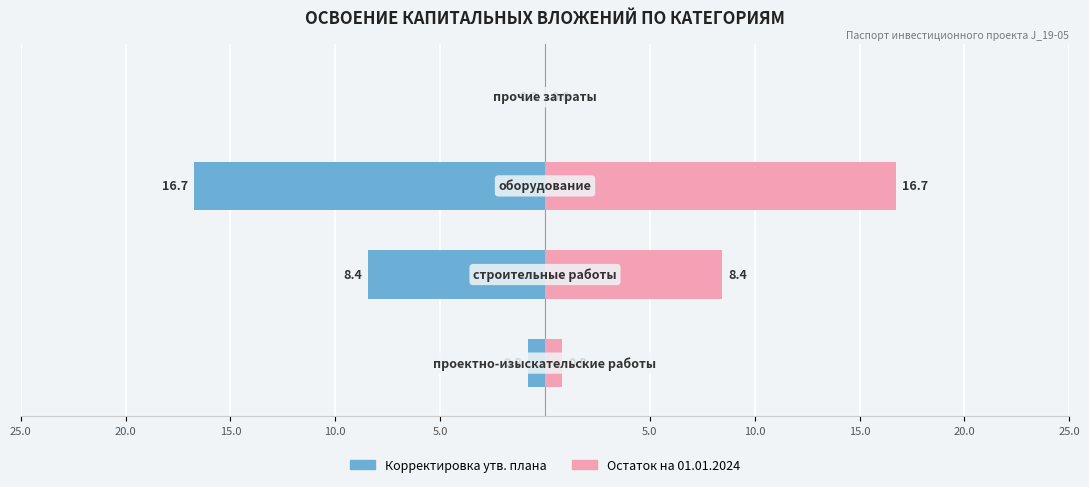

What is the value of the Остаток на 01.01.2024 bar at the 2nd from the left?

8.4